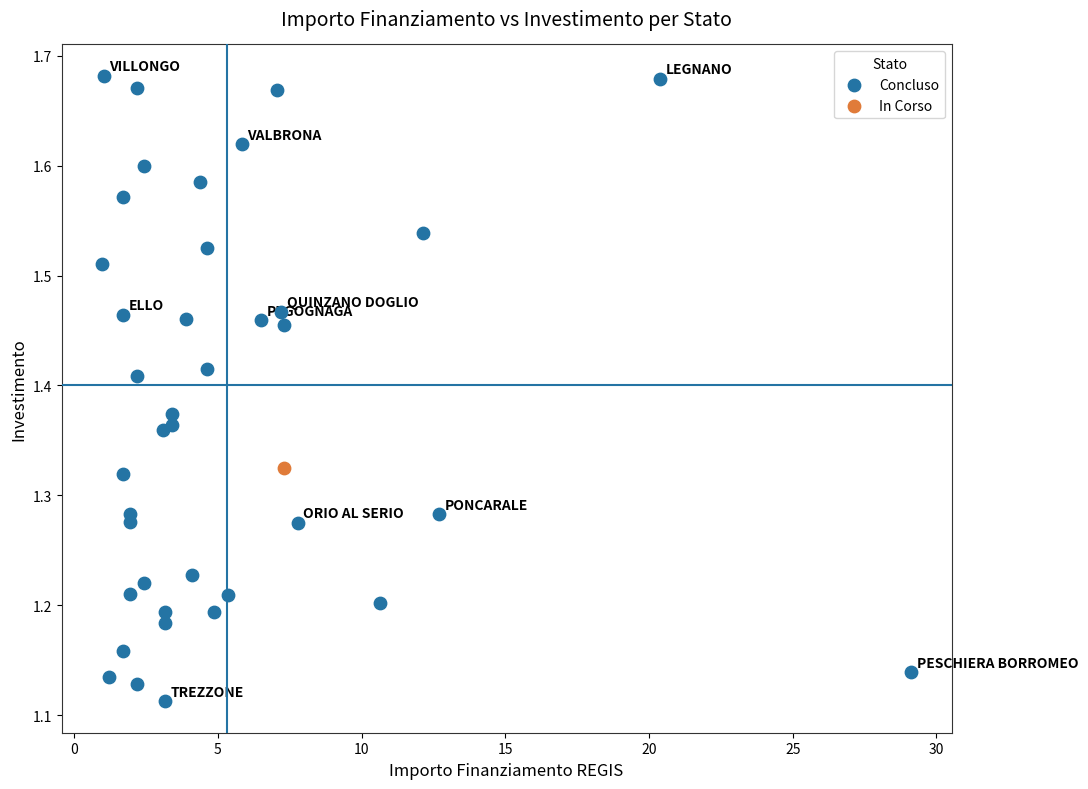

What are all the series names shown in the legend?

In Corso, Concluso